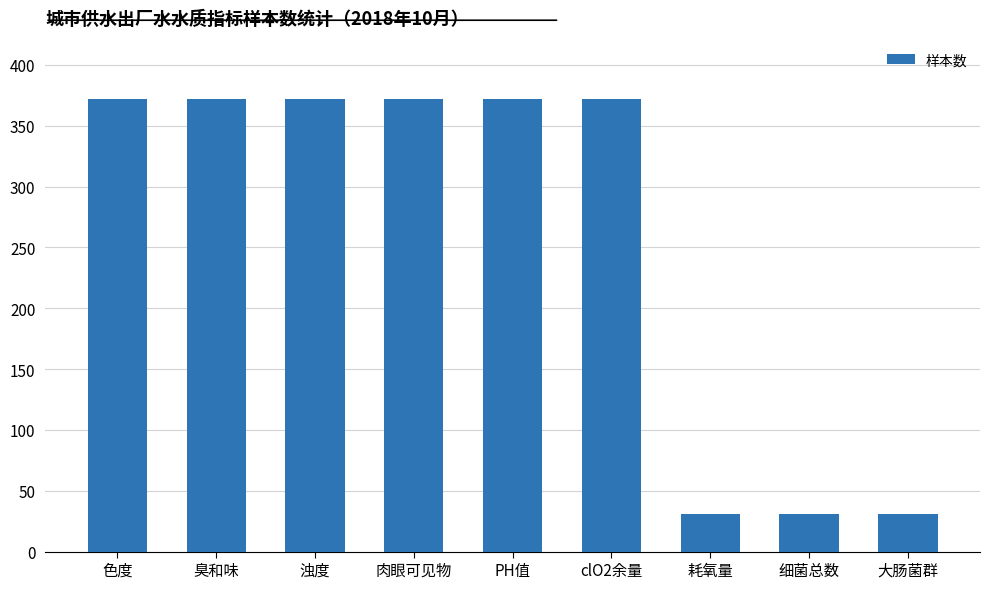

Is it true that the value at PH值 is 585?

False